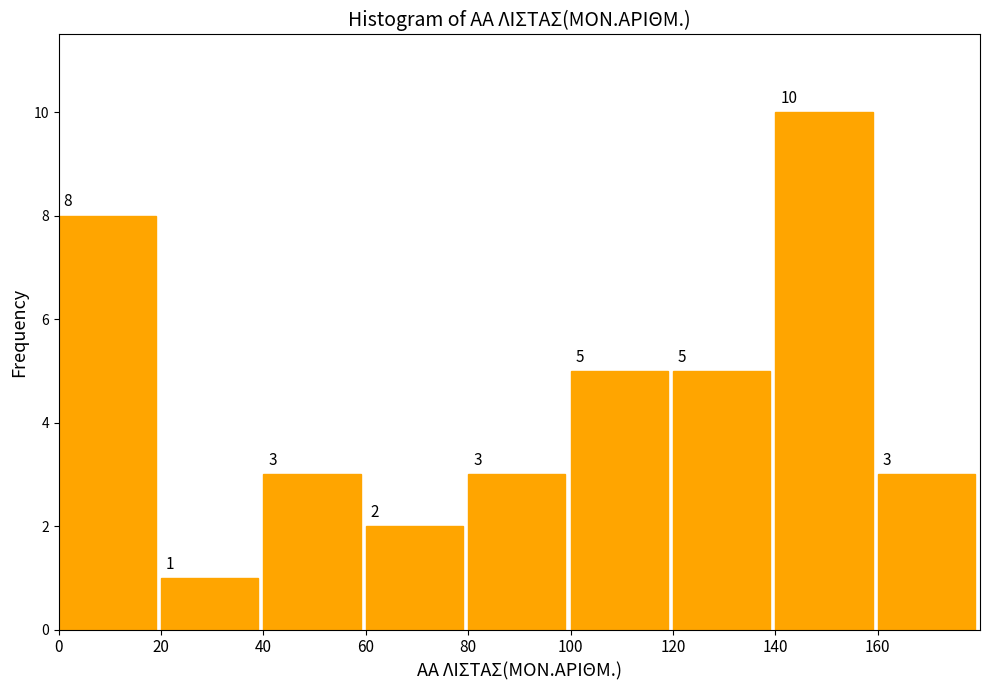

Reading right to left, what are all the values shown in this chart?

160=3	140=10	120=5	100=5	80=3	60=2	40=3	20=1	0=8